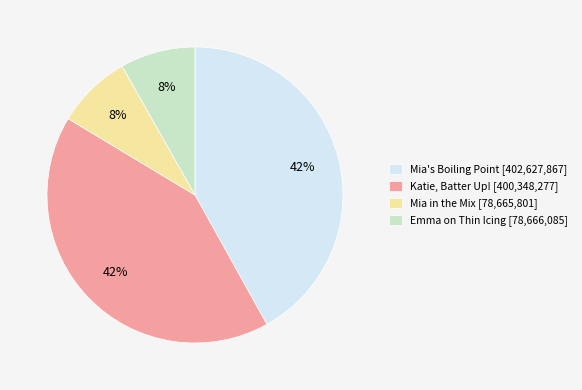

To the nearest percent, what is the difference between the largest and smallest slice percentages?

34%